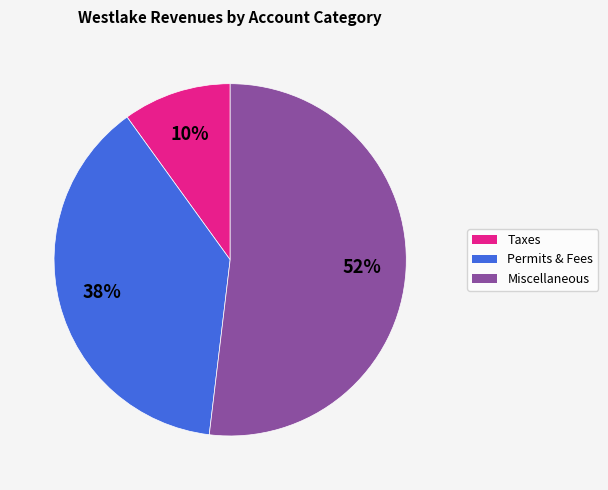

True or false: Taxes accounts for 10% of the total.

True